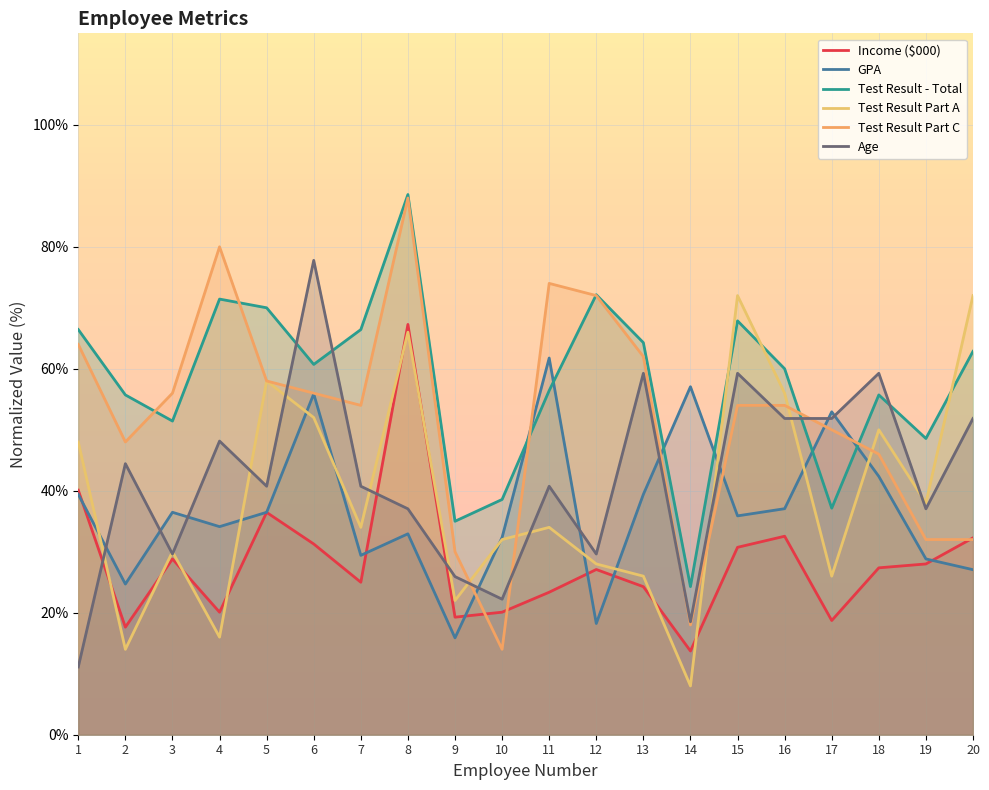

At which category does GPA reach its first local peak?

3